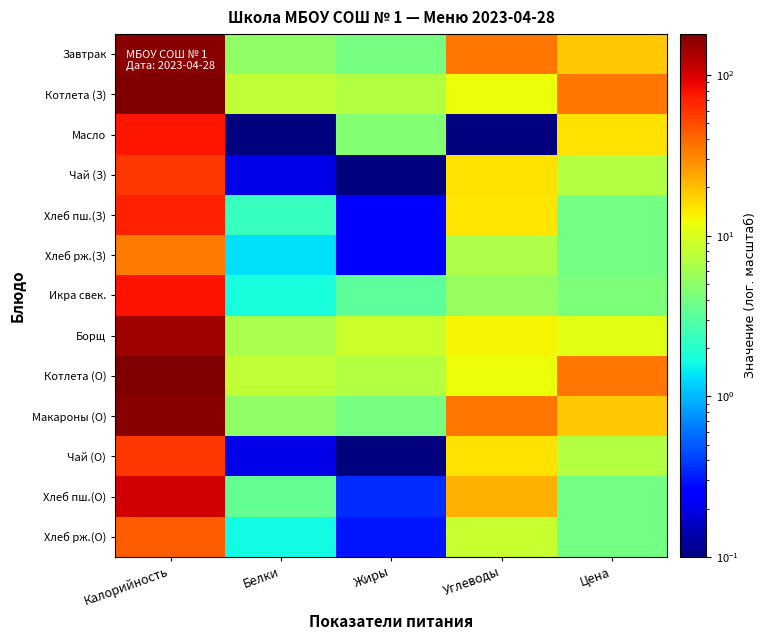

Count the number of categories in the chart.

5